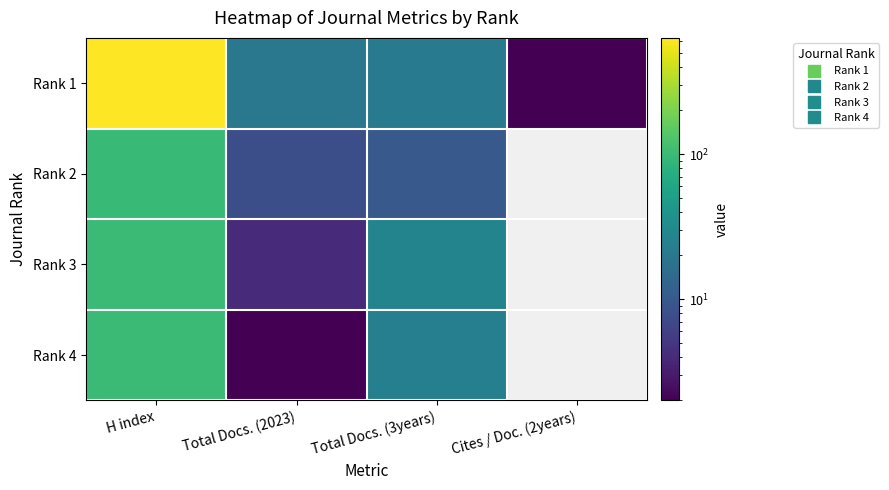

Which category has the highest value across all series?

H index